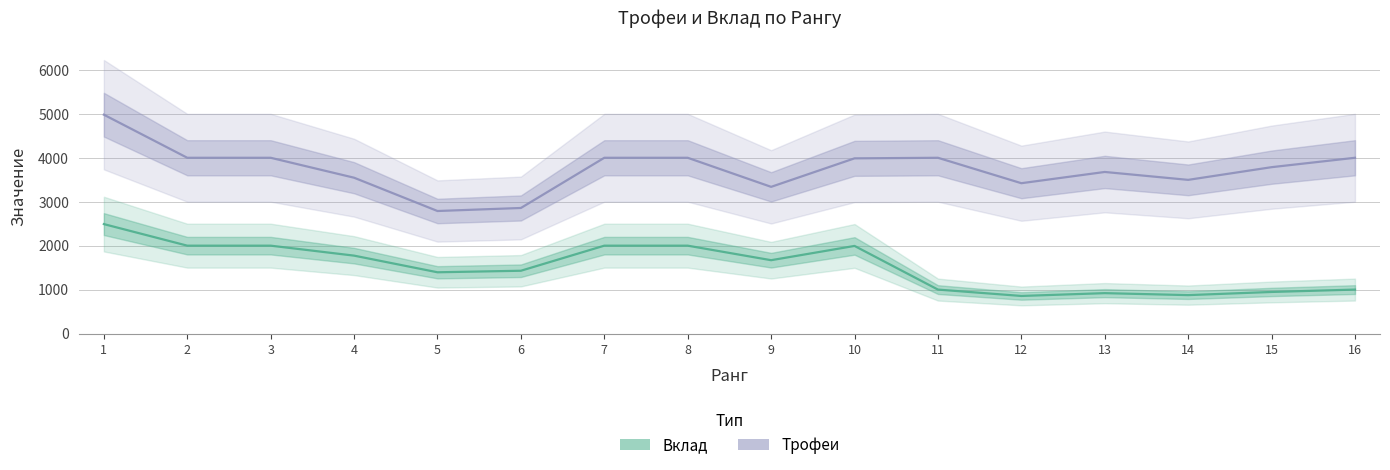

Where is Вклад nearest to the value 1673?

9